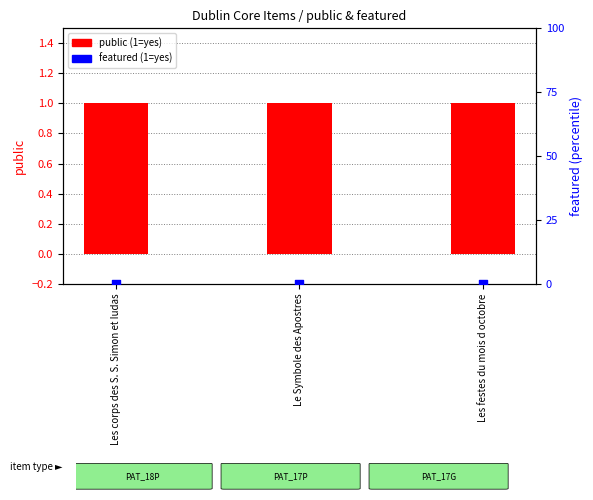

Which series contains the lowest Y value?

featured